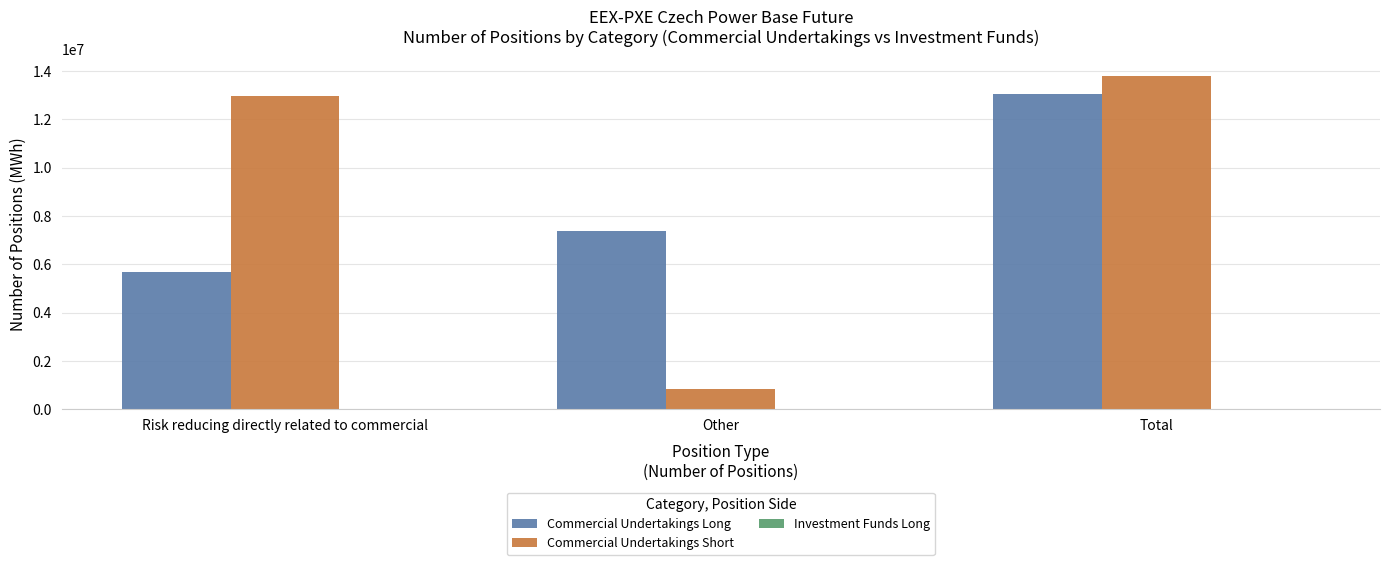

What is the difference between the Commercial Undertakings Long values at Other and Risk reducing directly related to commercial?

1696847